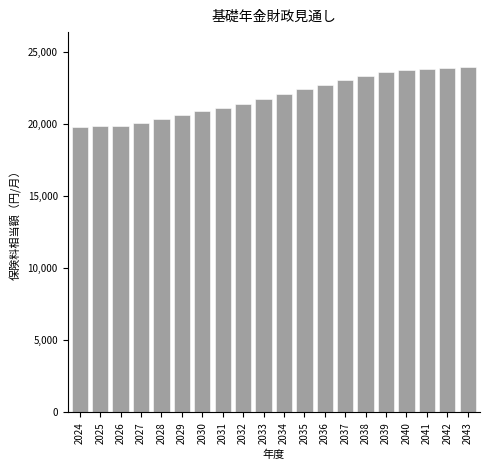

True or false: the data shows 36188.1 at 2028.

False